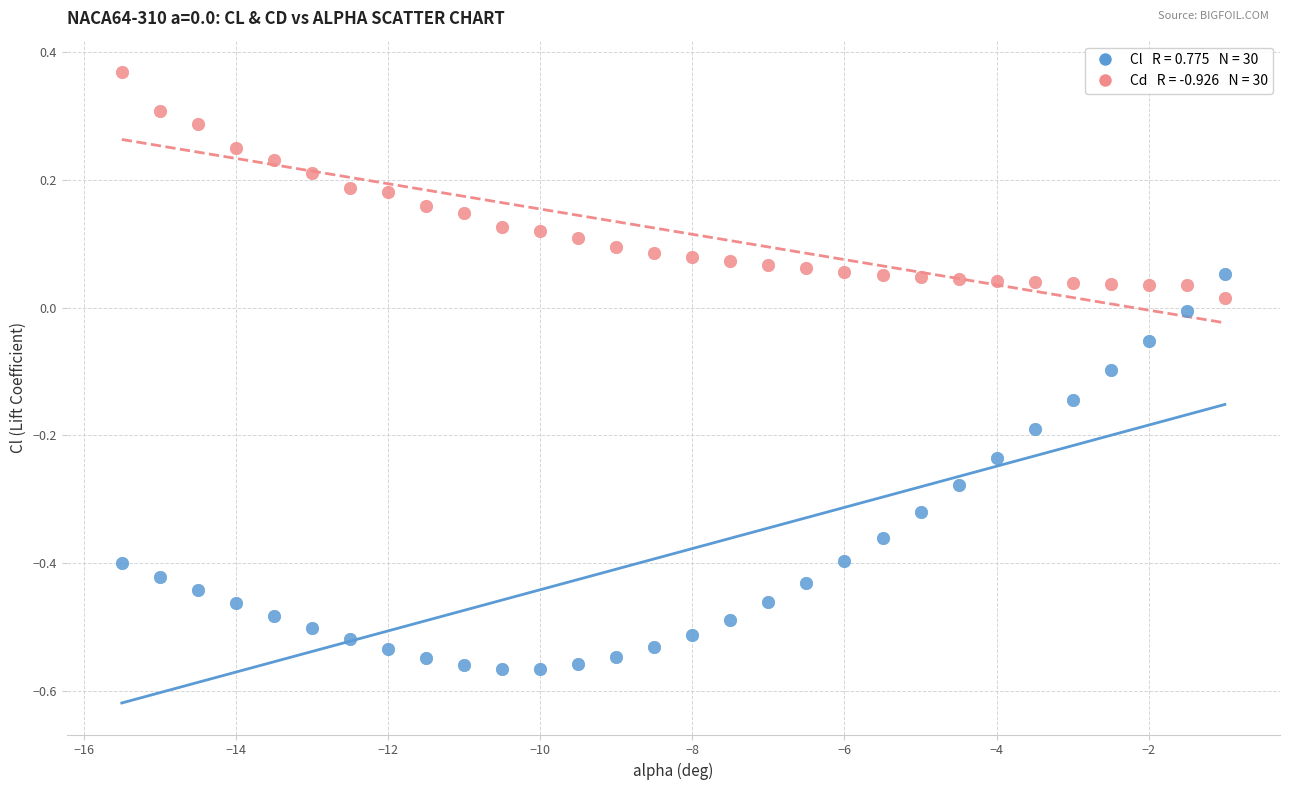

Across all data points, what is the range of Y values (max minus min)?

0.9